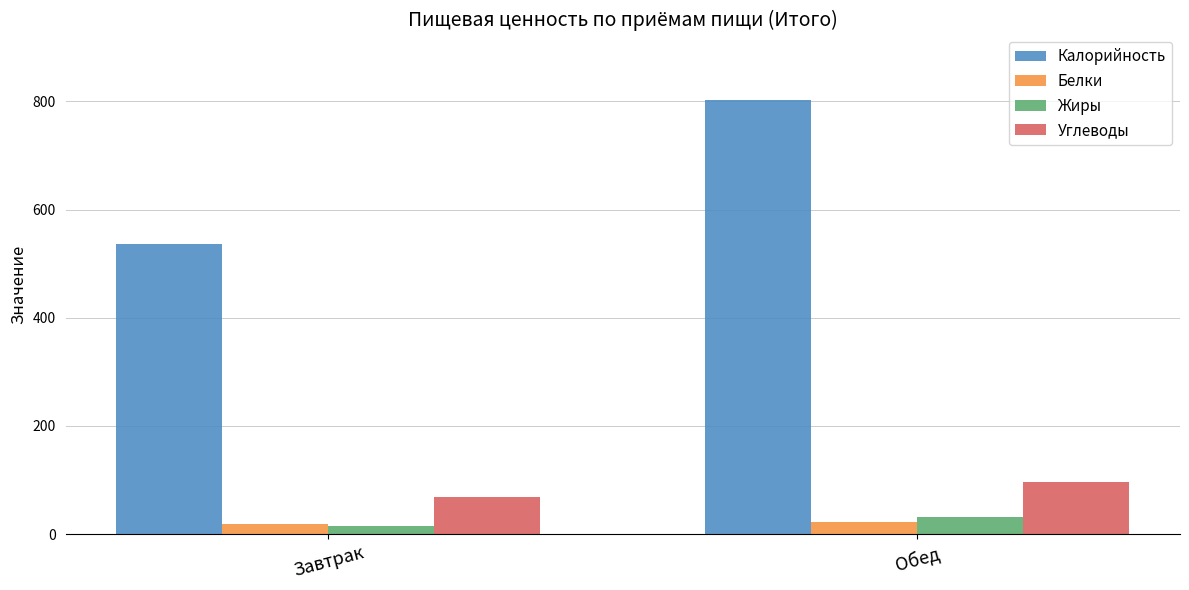

Which series changed the most between Завтрак and Обед?

Калорийность